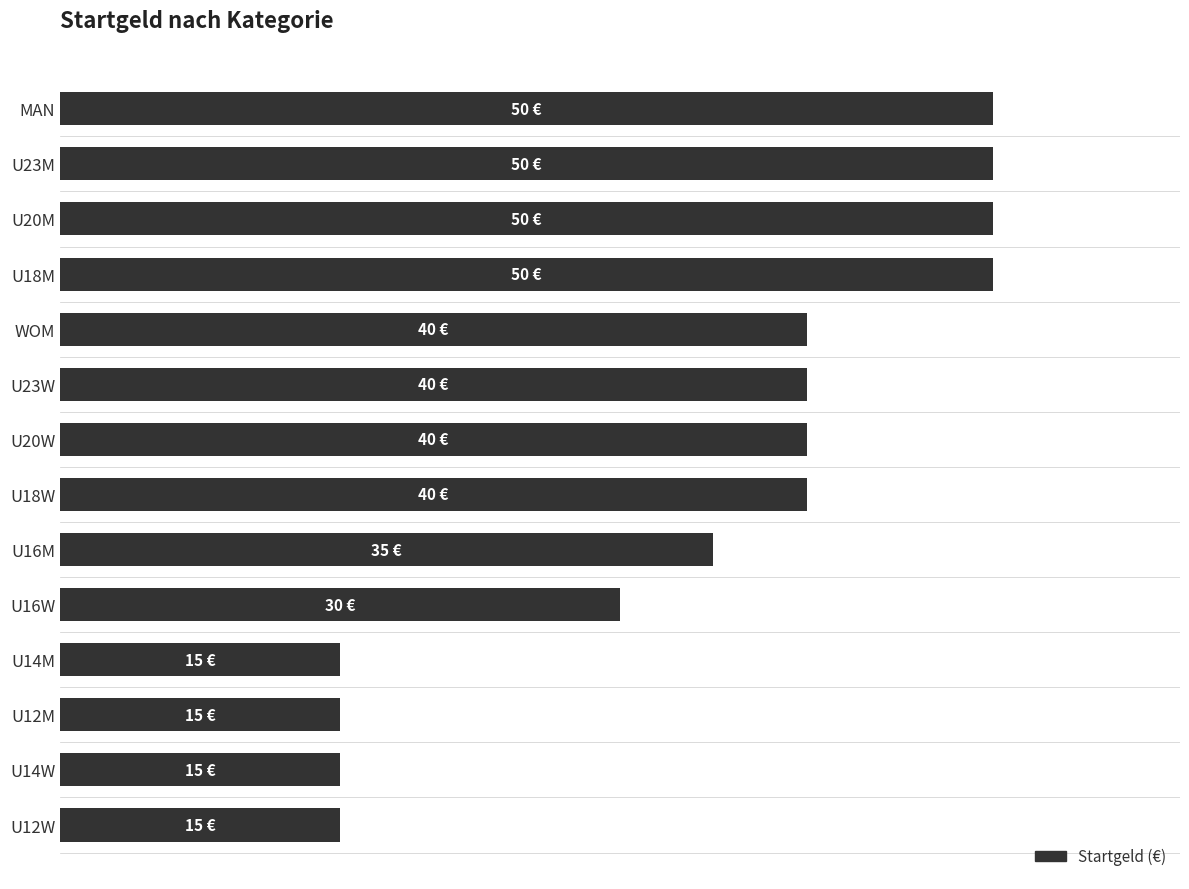

How many values are below 40?

6